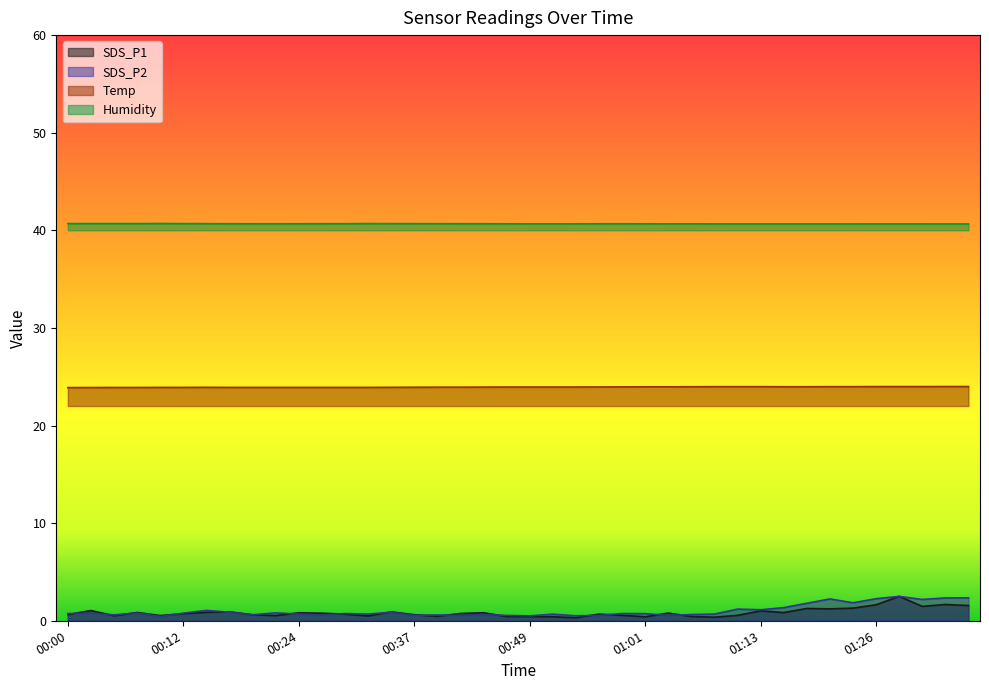

Where is the first local minimum for Humidity?

00:07